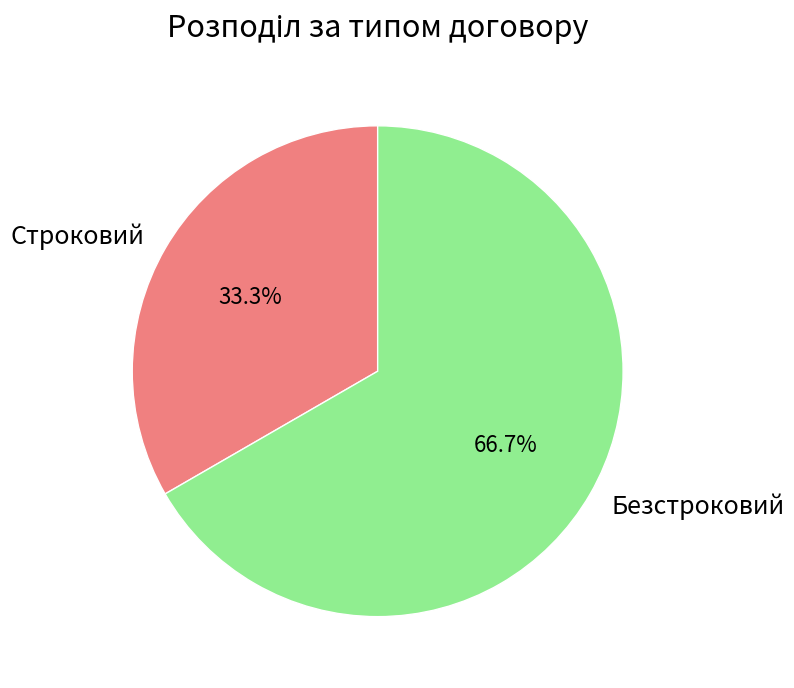

Which category accounts for the majority?

Безстроковий